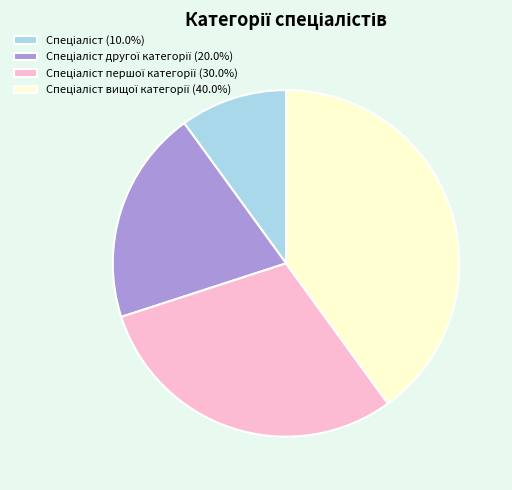

Is there a majority slice in this chart?

No